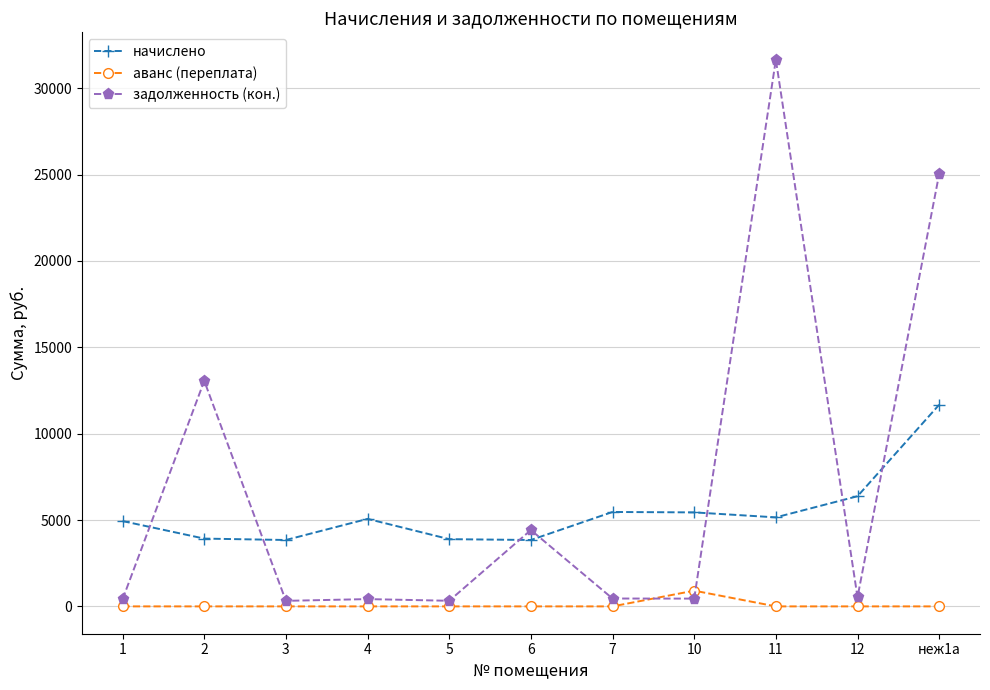

What is the difference between the highest and lowest values at 2?

13056.4